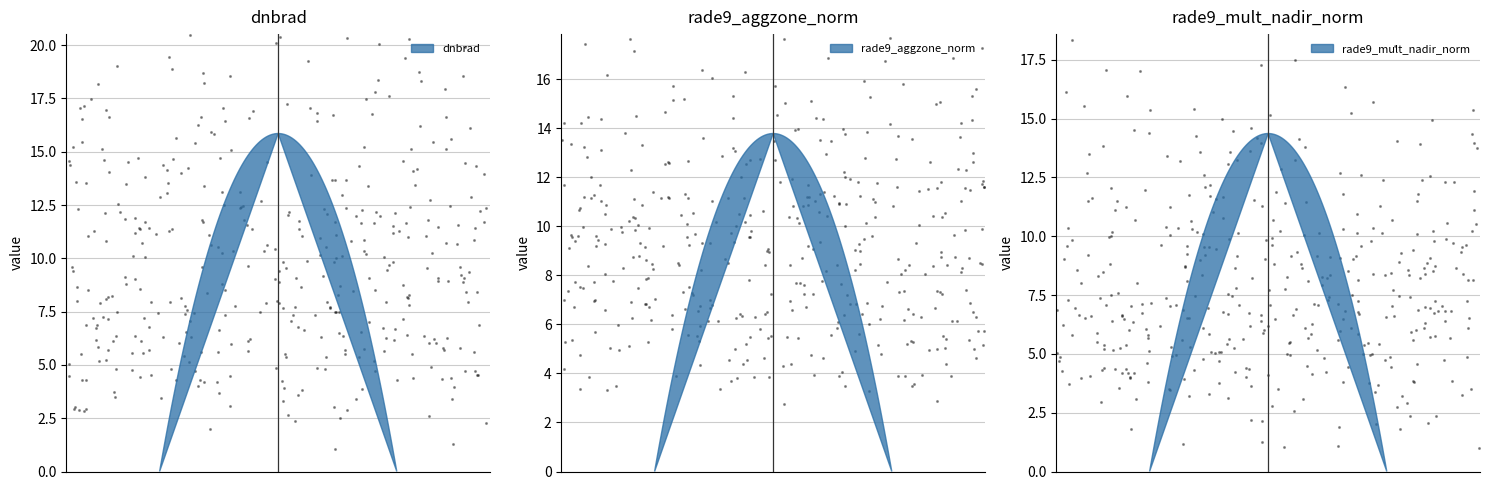

Which series has the widest spread of Y values?

dnbrad